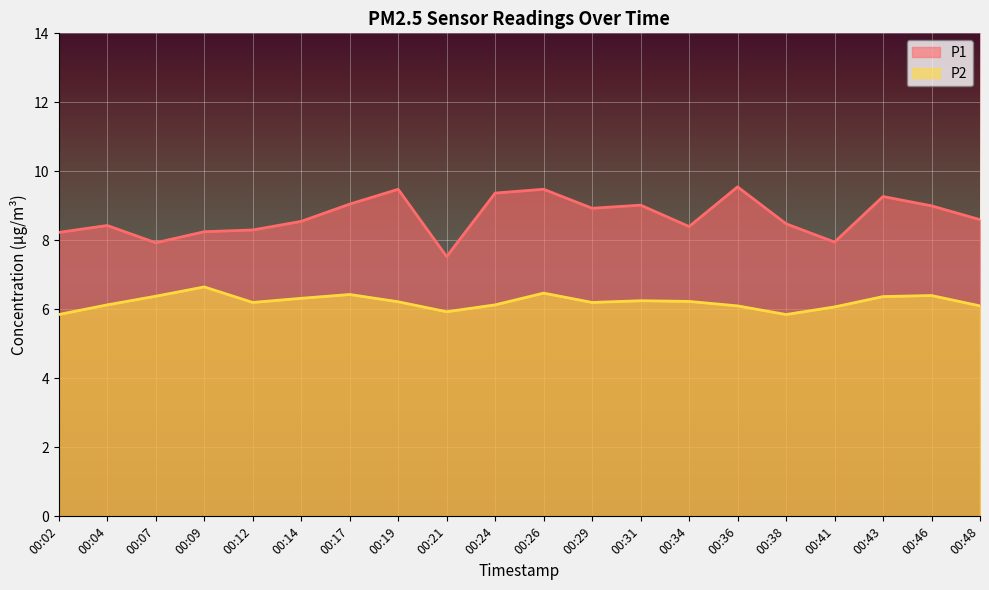

The value of P1 at 00:04 is 8.4. True or false?

True